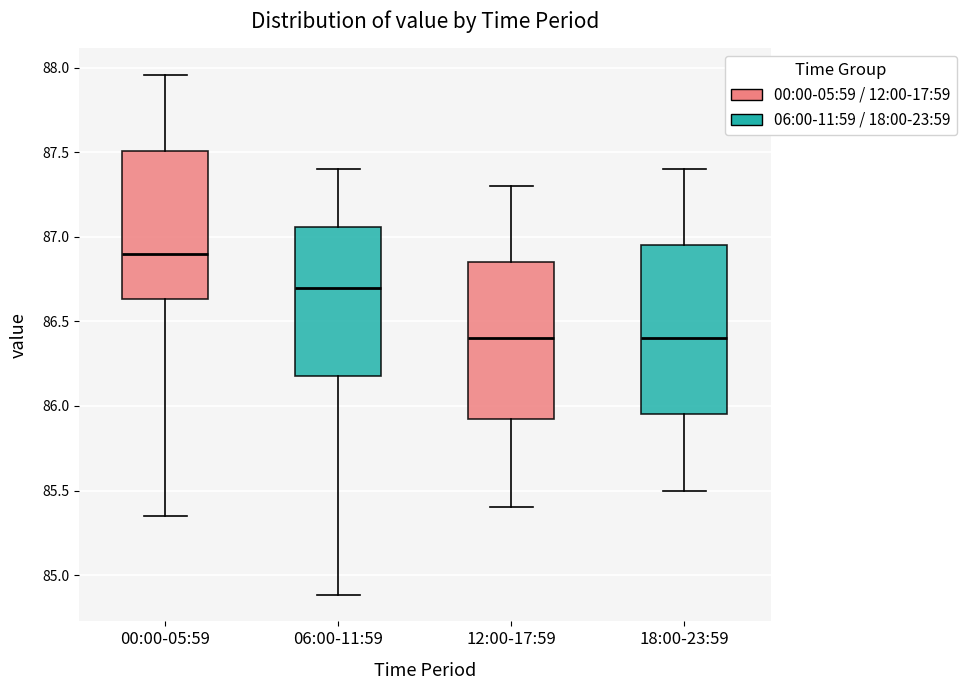

Comparing the boxes themselves (not the whiskers), which one is the tallest?

18:00-23:59